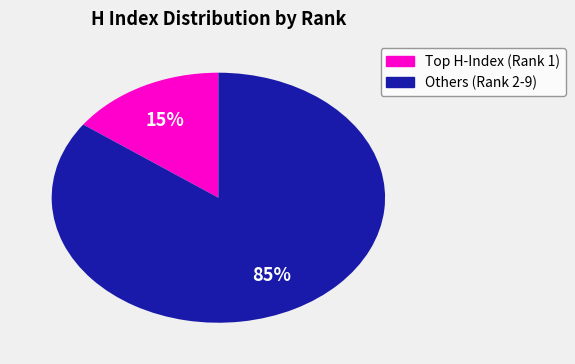

To the nearest percent, what is the average slice percentage?

50%